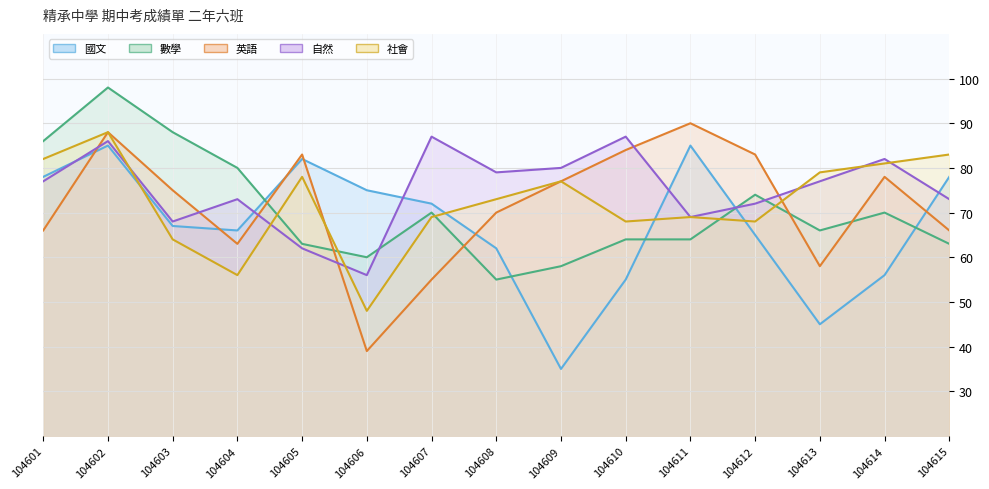

What is the spread (max minus min) of values at 104614?

26